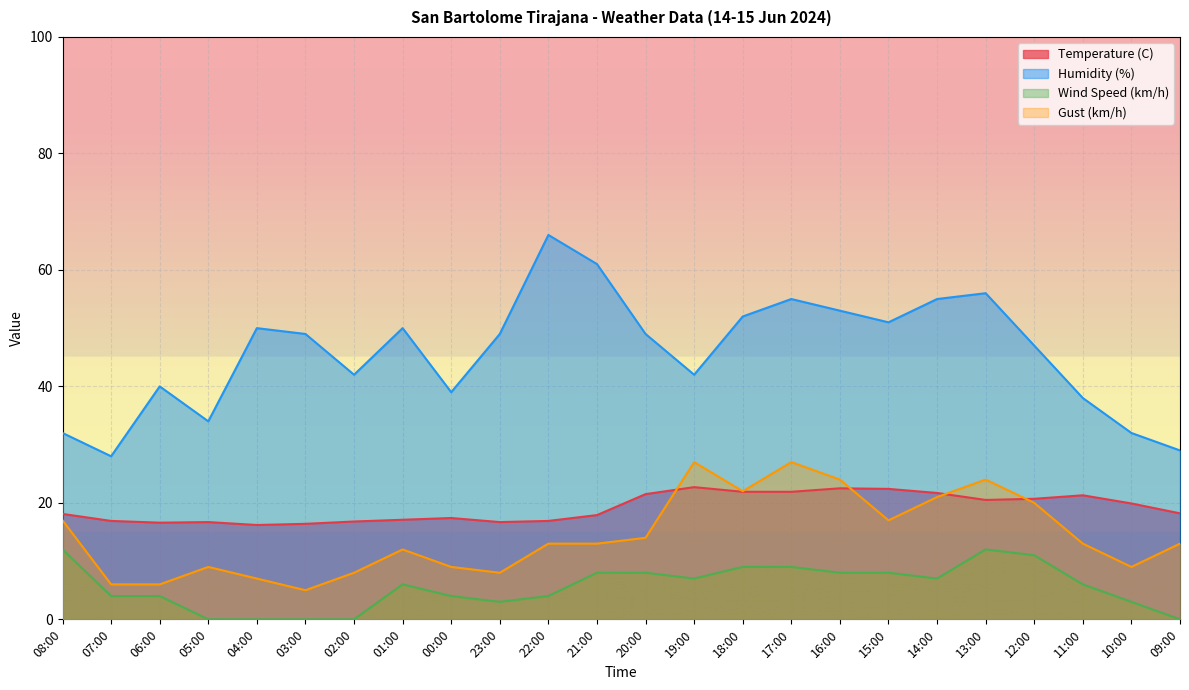

What is the maximum value shown in the chart?

66.0